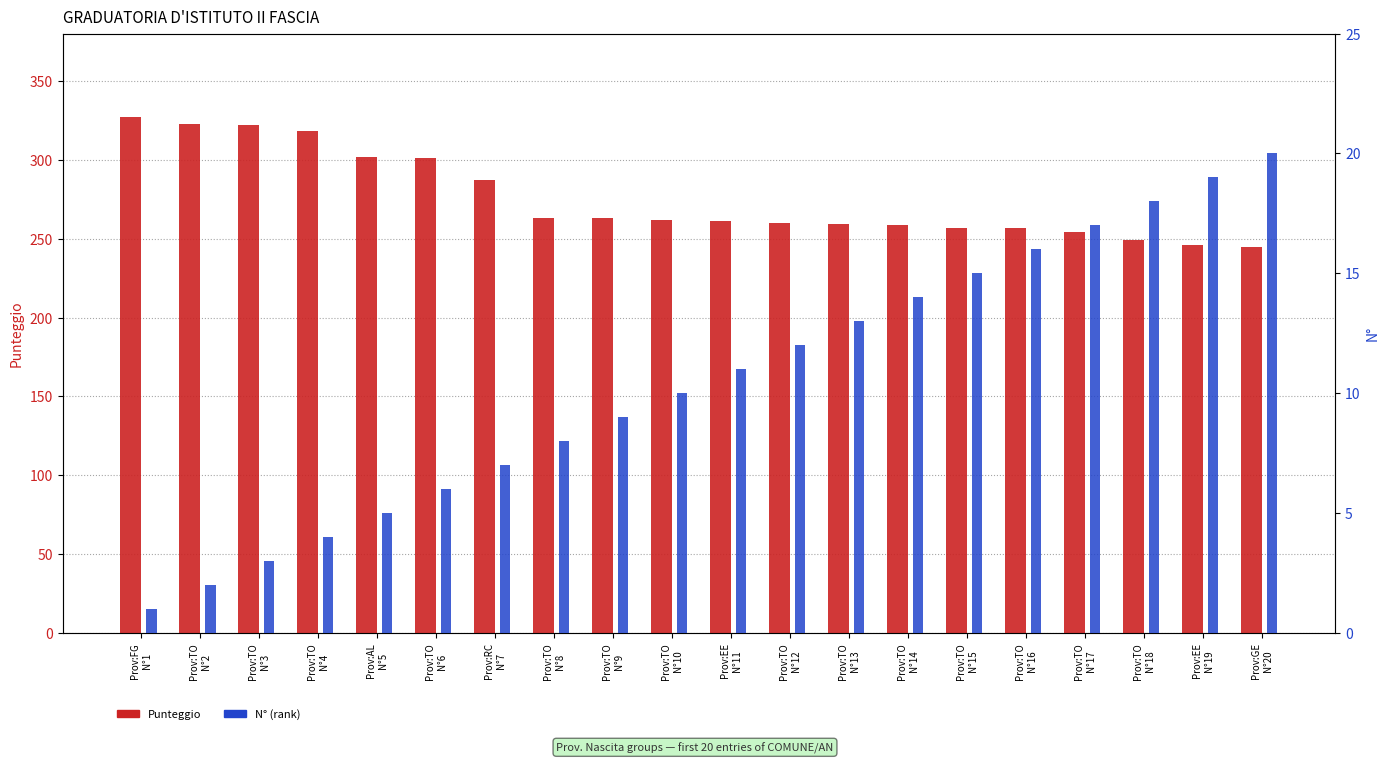

At which label is N° (rank) closest to 10?

Prov:TO
N°10